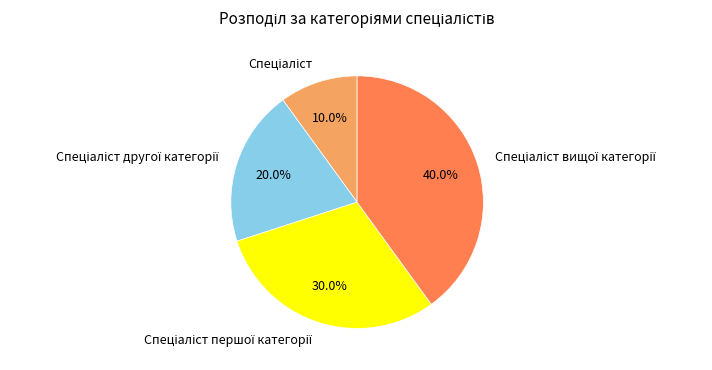

To the nearest percent, what is the average slice percentage?

25%